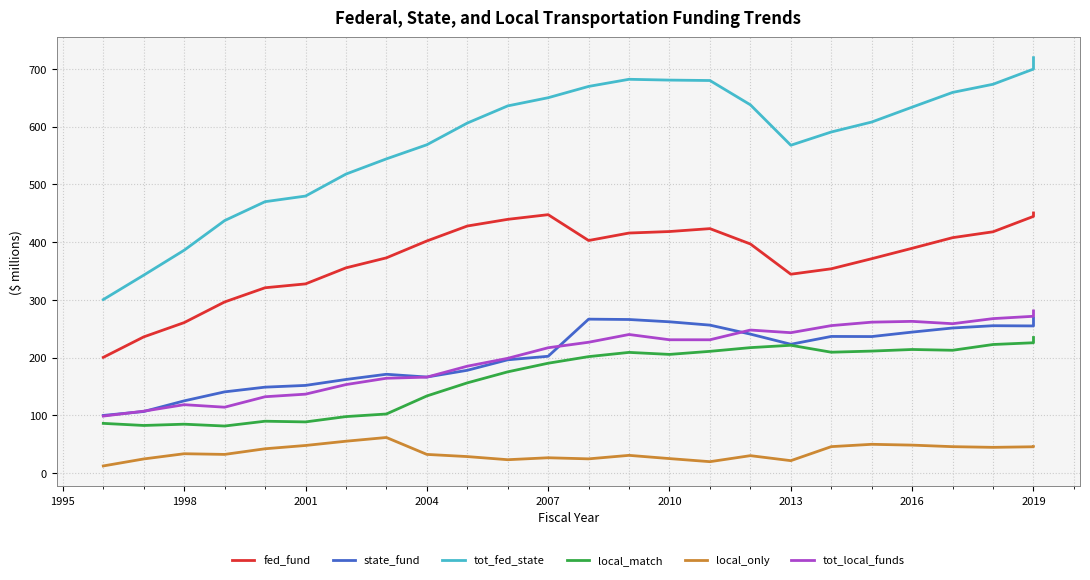

What position from the right is 17?

8